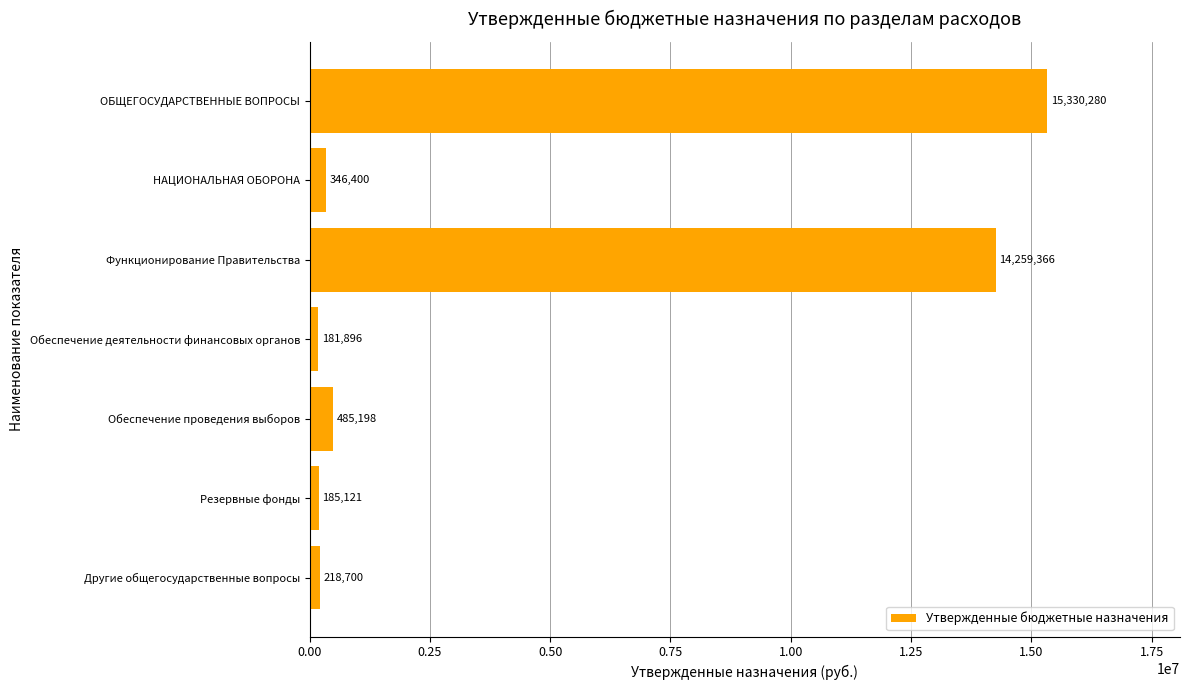

What is the label of the 4th bar from the bottom?

Обеспечение деятельности финансовых органов